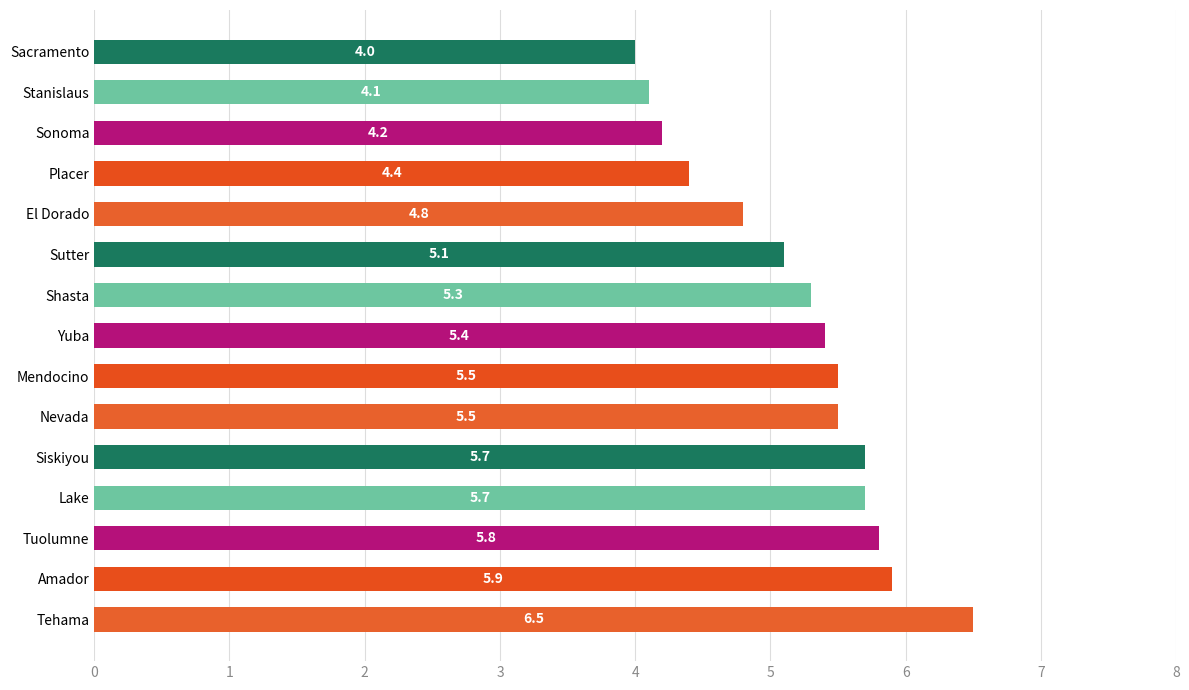

What is the average value?

5.2